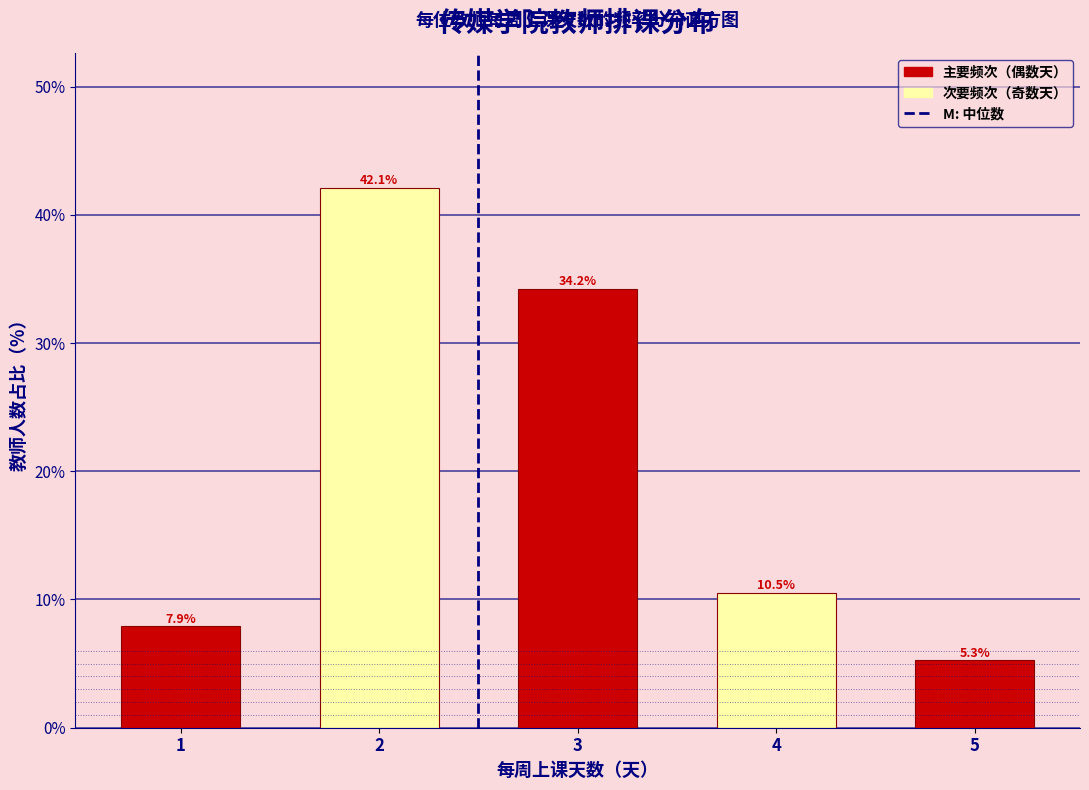

Reading left to right, extract all data points from this chart.

1=7.9	2=42.1	3=34.2	4=10.5	5=5.3